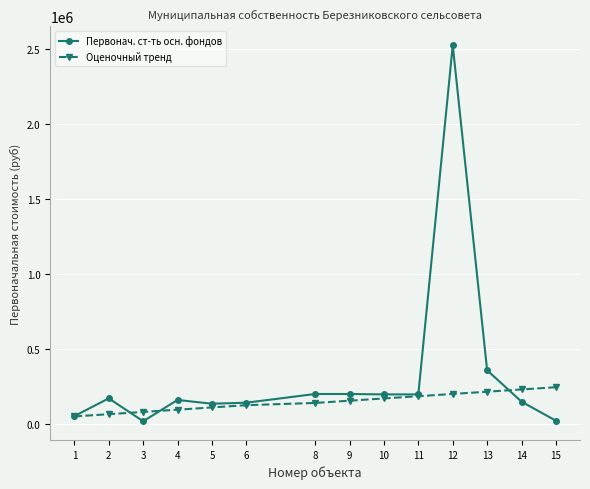

Between 4 and 12, which series saw the biggest shift?

Первонач. ст-ть осн. фондов